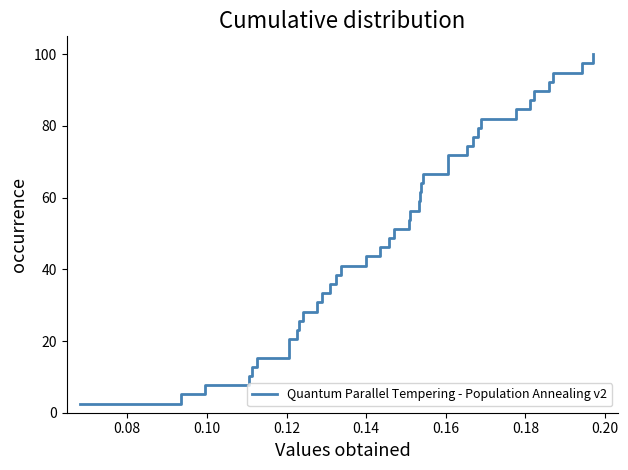

What is the difference between the second highest and second lowest values?

92.3